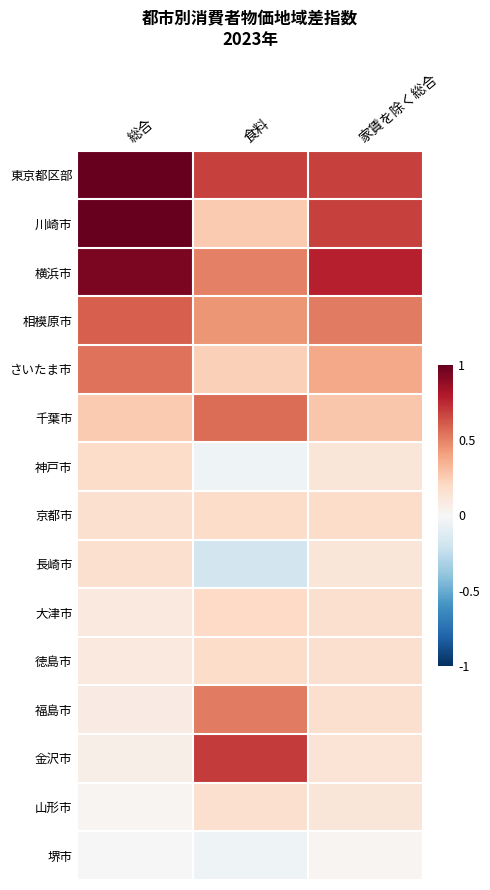

Which series has the widest spread of values?

川崎市